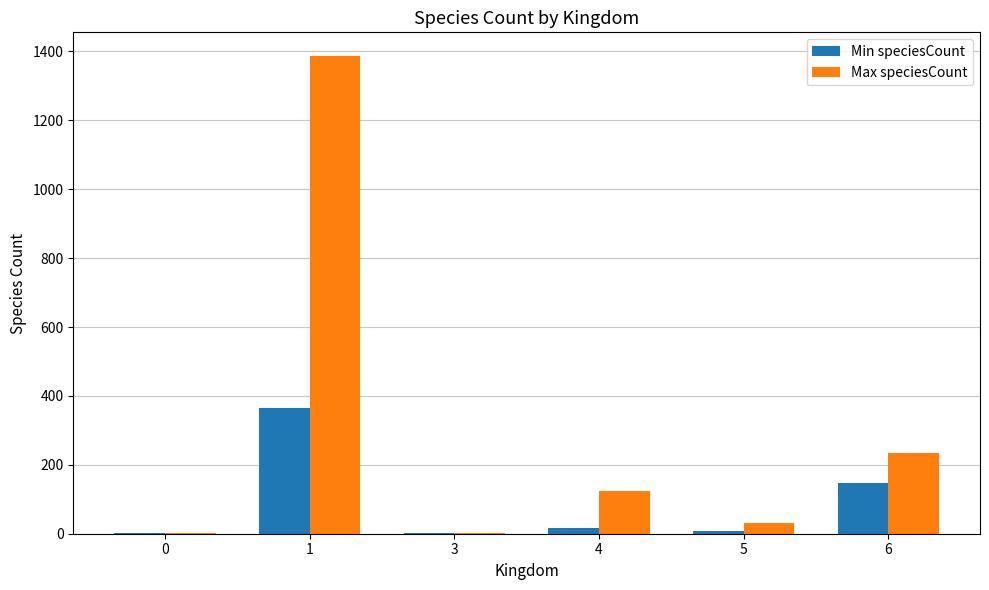

What is the sum of all Min speciesCount values?

539